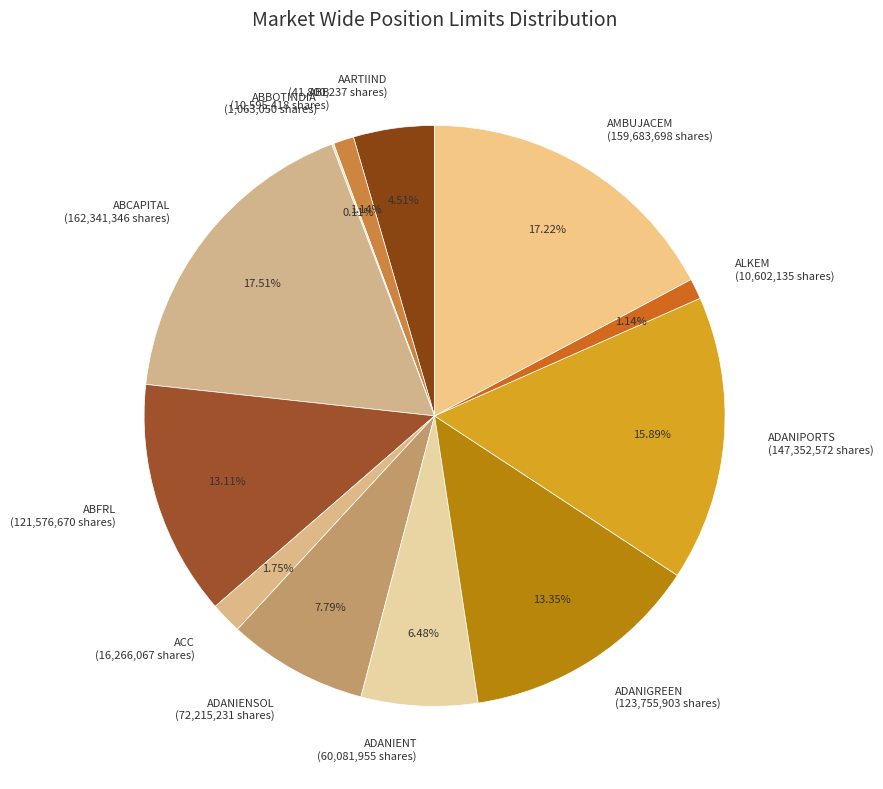

Does ABFRL (121,576,670 shares) represent more than half of the total?

No